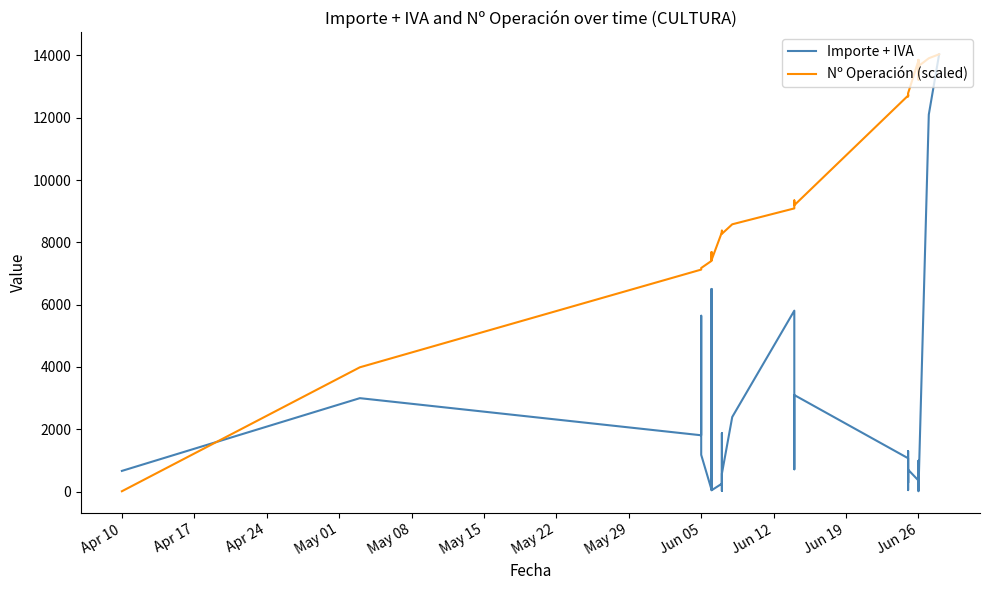

What is the difference between the maximum and second lowest values in the Importe + IVA series?

14012.1